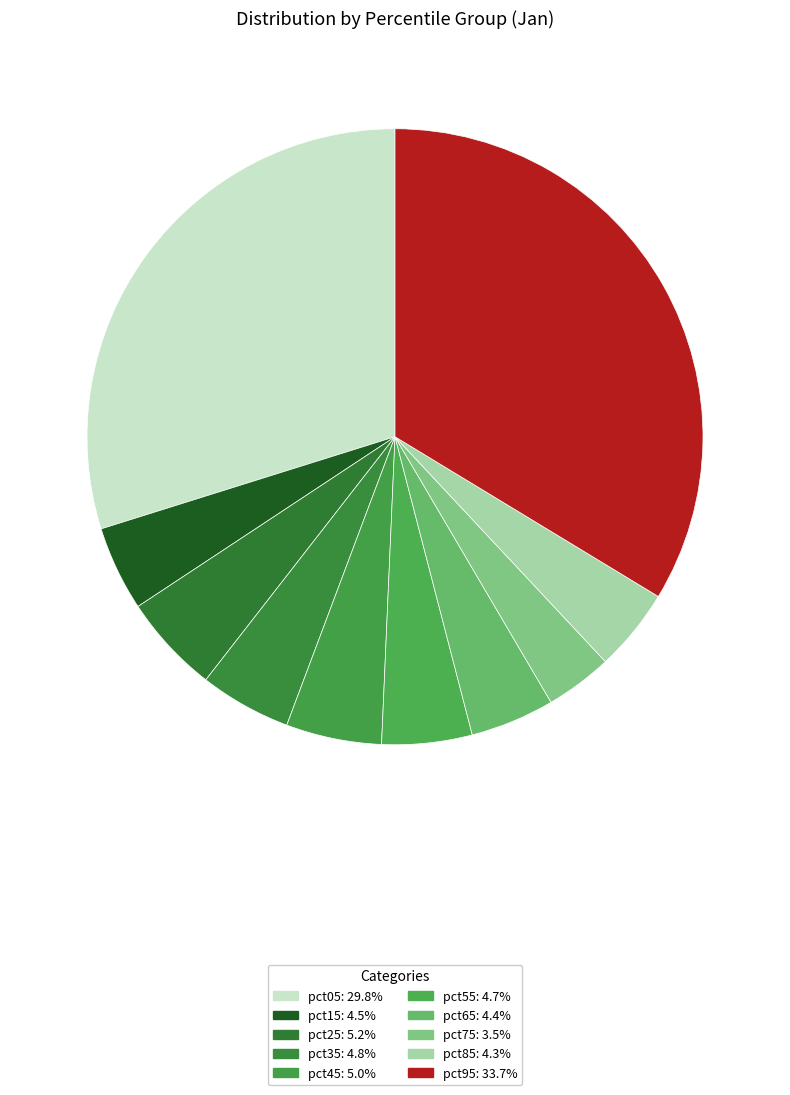

Combined, what portion of the pie is pct25 and pct05?

35.0%